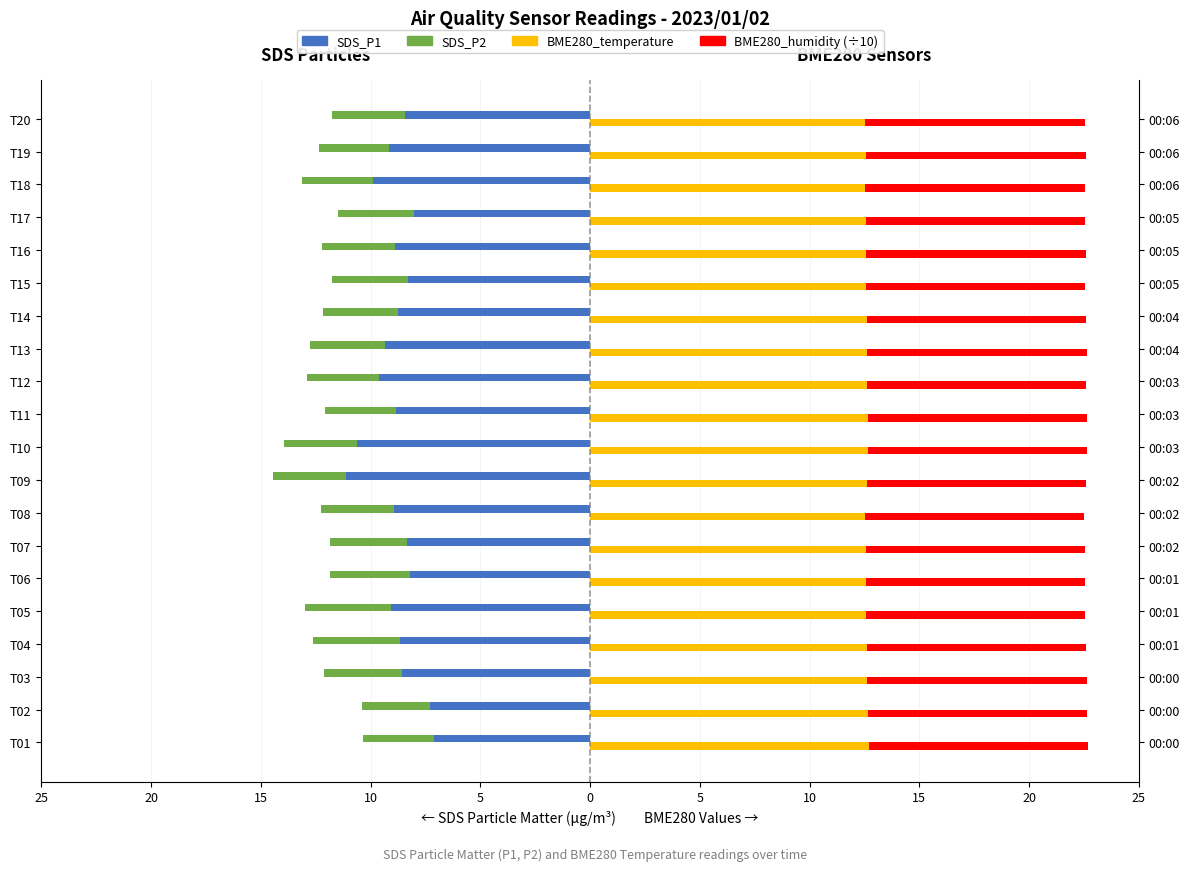

Where is SDS_P1 nearest to the value -9?

T05